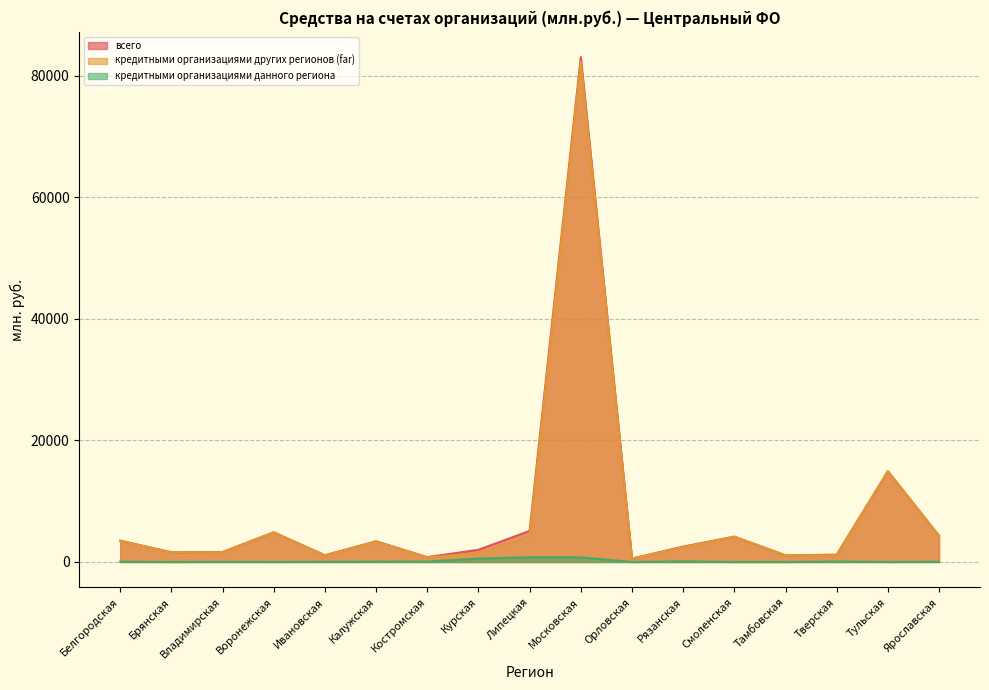

True or false: всего has more than 1 points higher than both neighbors.

True